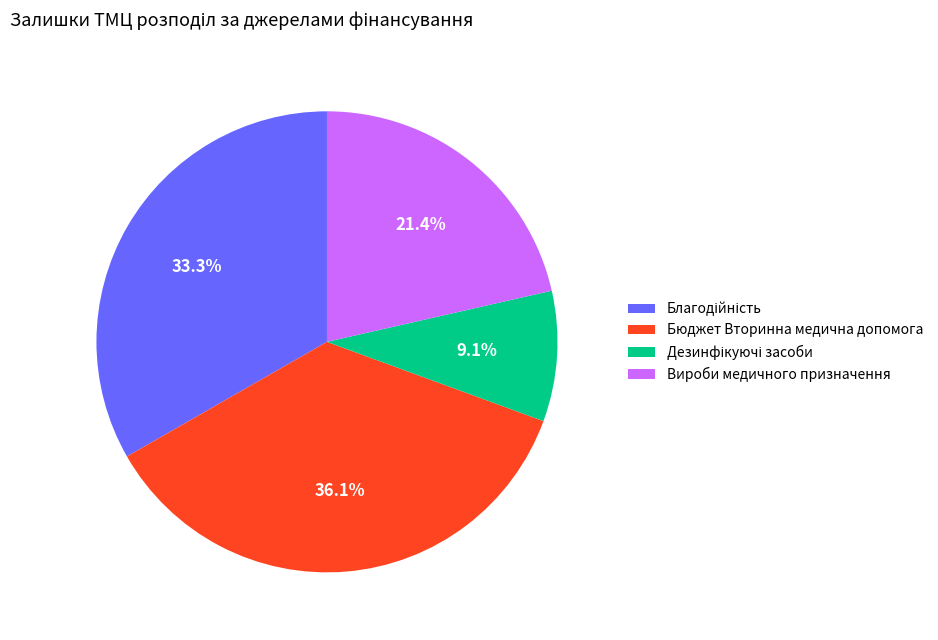

Is there a majority slice in this chart?

No